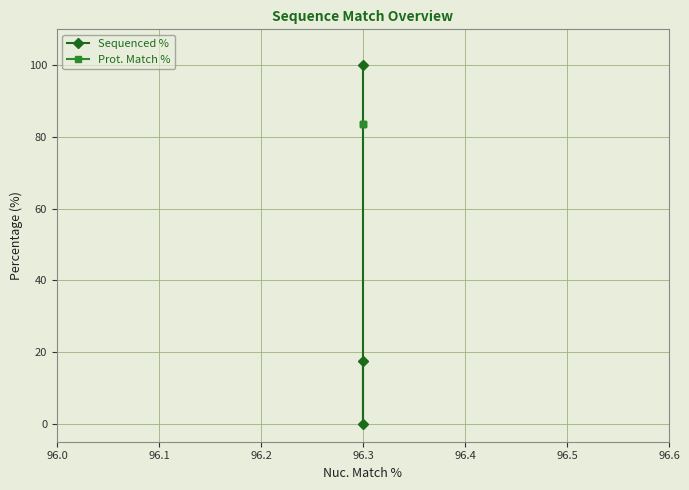

List the series in order of their overall mean, highest first.

Prot. Match %, Sequenced %